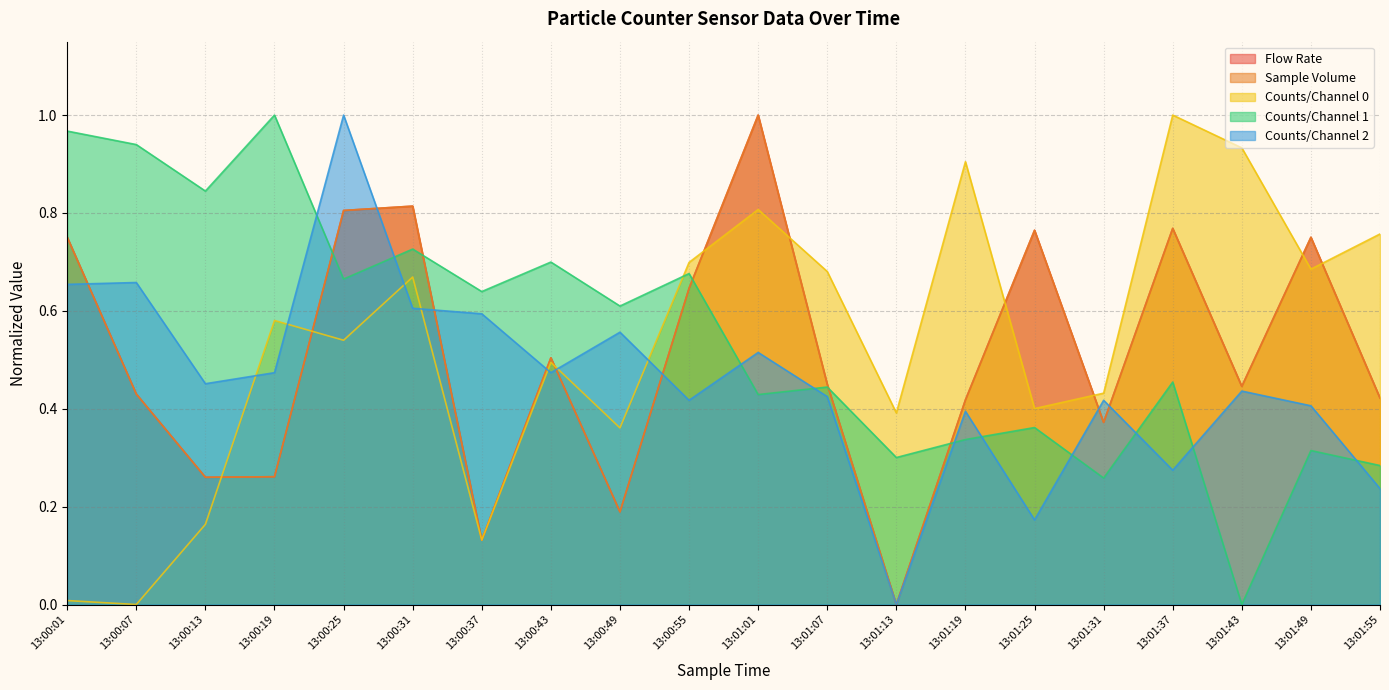

What is the spread (max minus min) of values at 13:00:43?

0.2